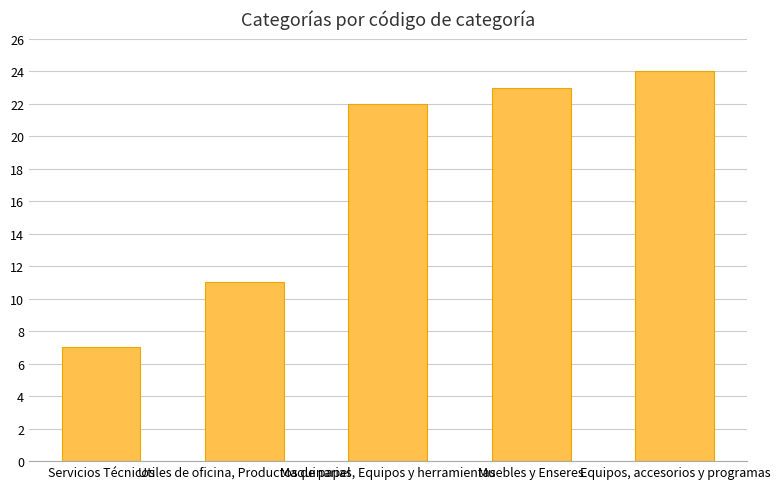

True or false: the data shows 36 at Maquinarias, Equipos y herramientas.

False